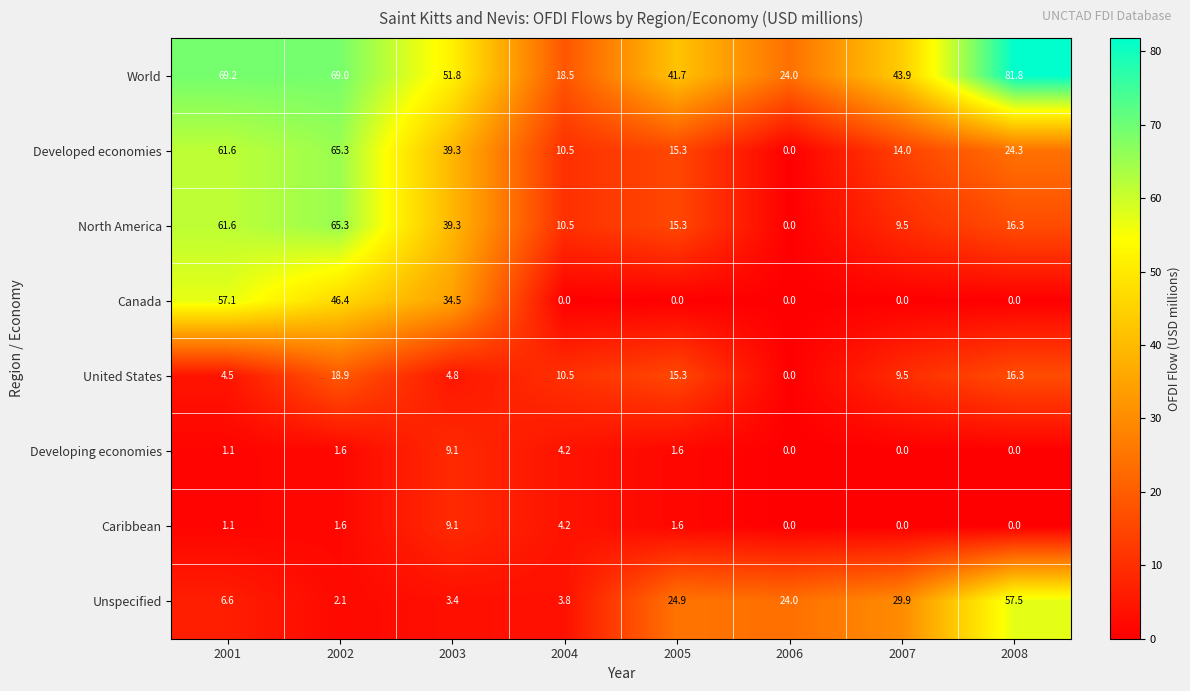

Is it true that Unspecified equals 13.3 at 2008?

False